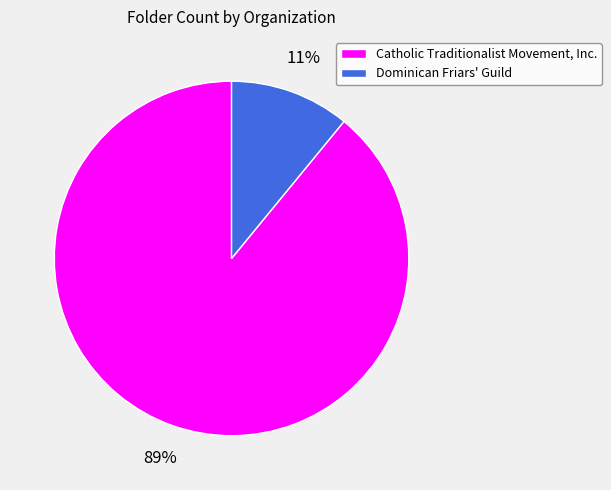

Is it true that Dominican Friars' Guild is 1% of the pie?

False